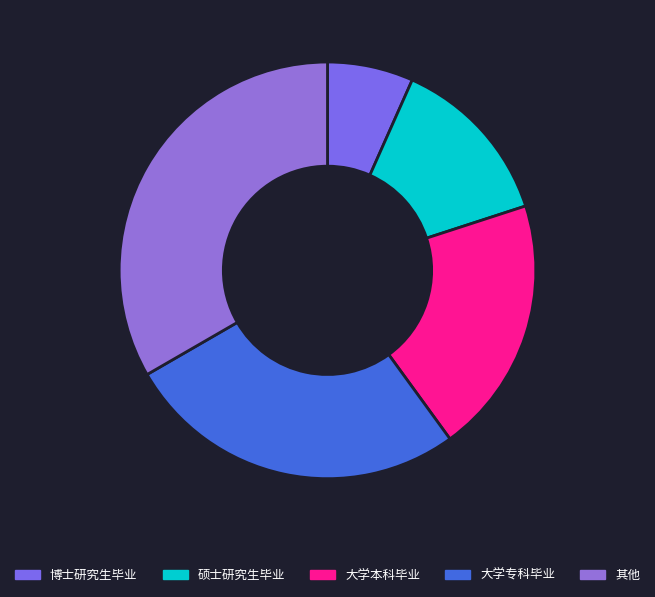

How many slices are in this pie chart?

5